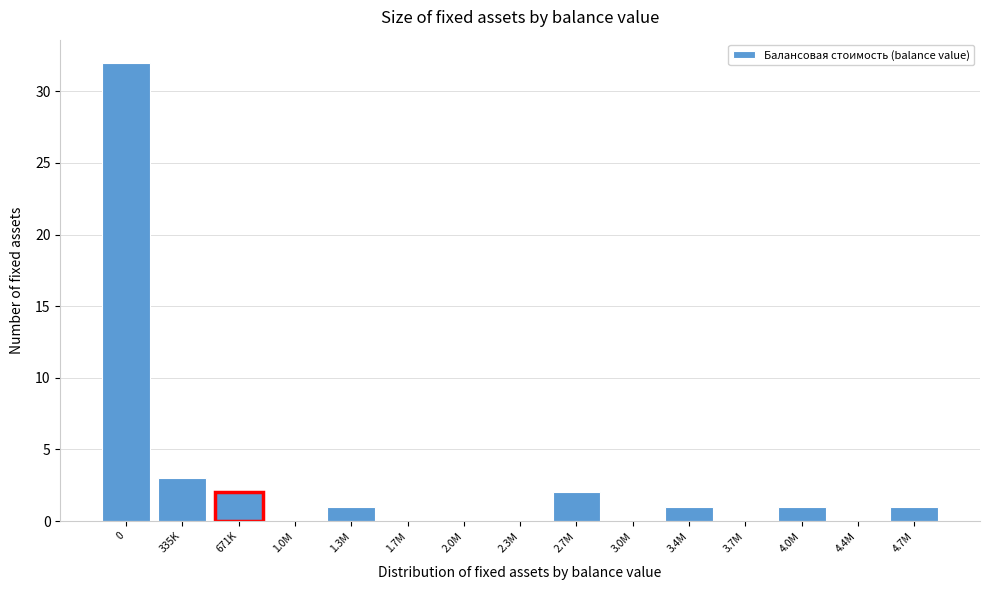

Reading left to right, transcribe all the data shown in this chart.

0=32	335K=3	671K=2	1.0M=0	1.3M=1	1.7M=0	2.0M=0	2.3M=0	2.7M=2	3.0M=0	3.4M=1	3.7M=0	4.0M=1	4.4M=0	4.7M=1